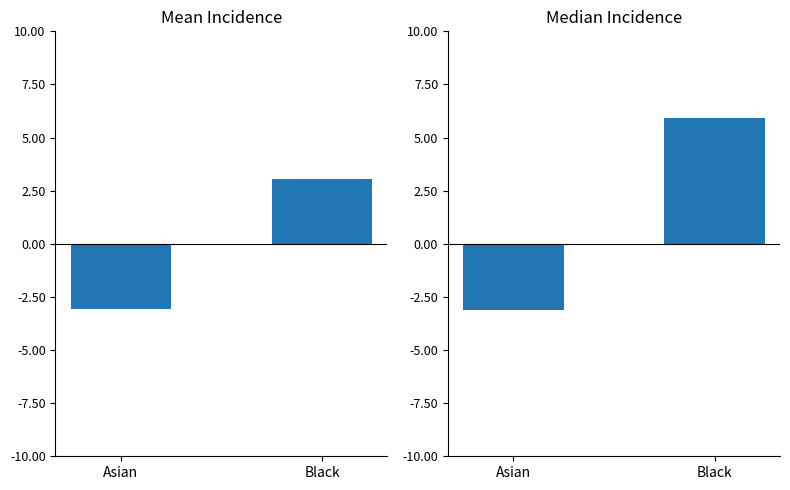

Is it true that Mean Incidence equals 3.1 at Black?

True